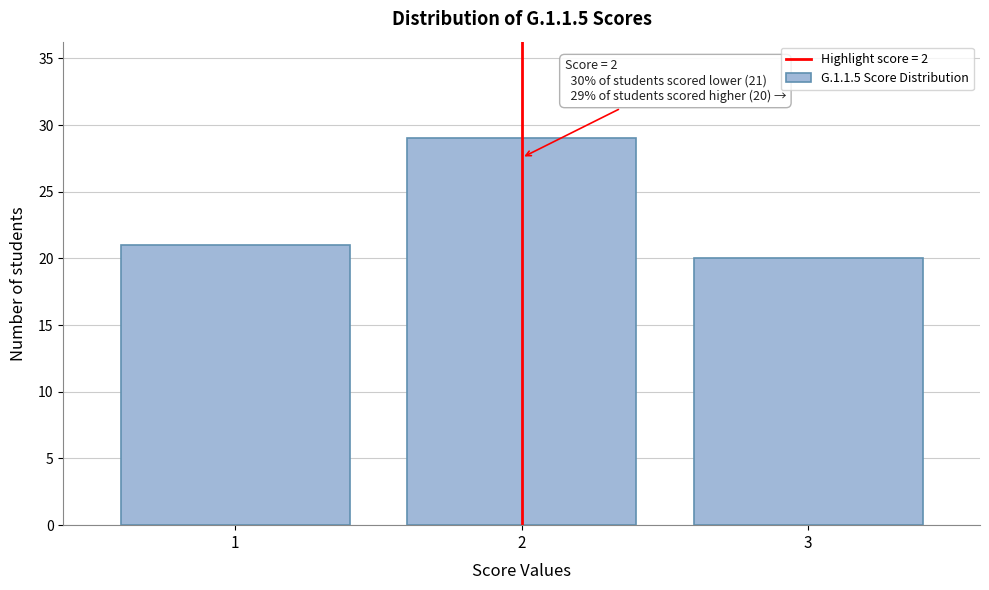

Which range on the x-axis has the tallest bar?

1.5 to 2.5